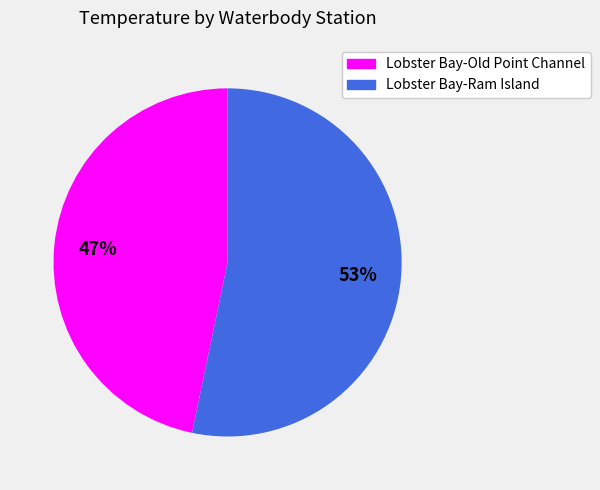

To the nearest percent, what is the average slice percentage?

50%